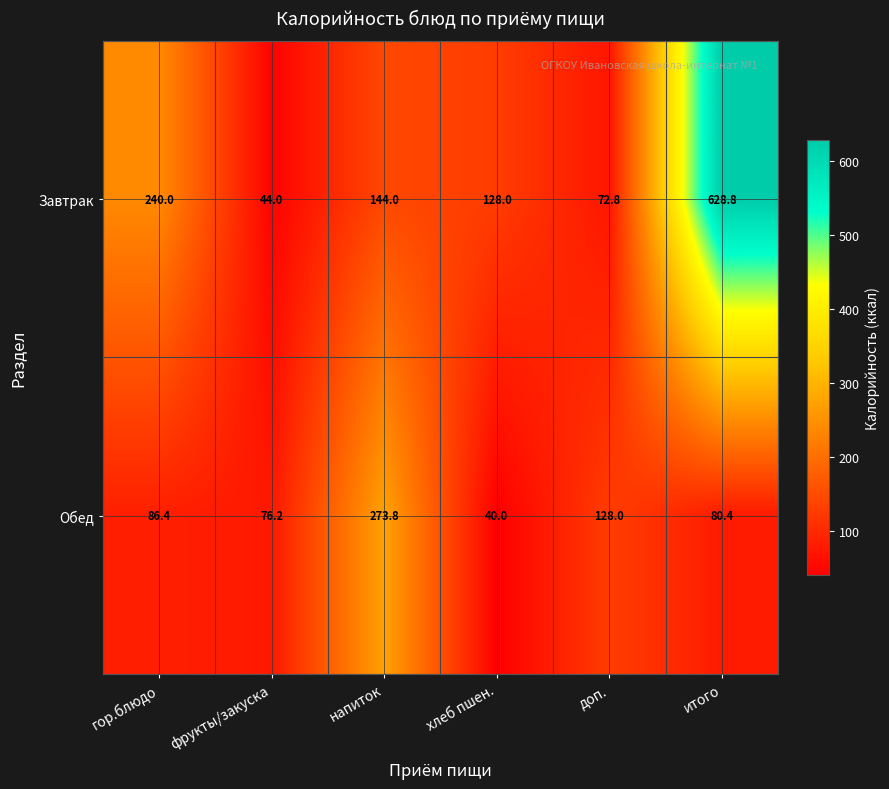

At how many categories does at least one series exceed 52?

6